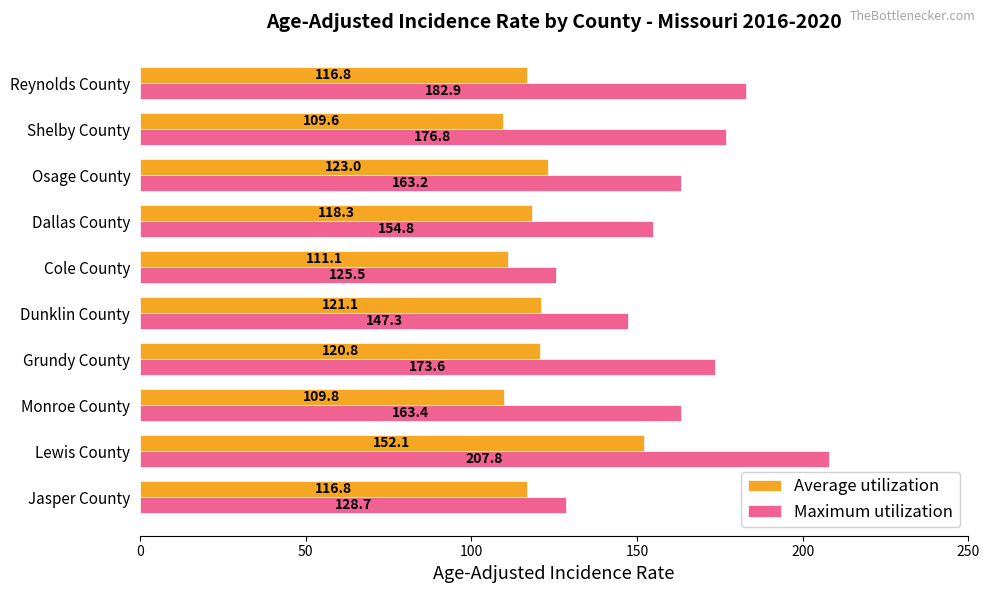

Rank the series by their average value, from highest to lowest.

Maximum utilization, Average utilization